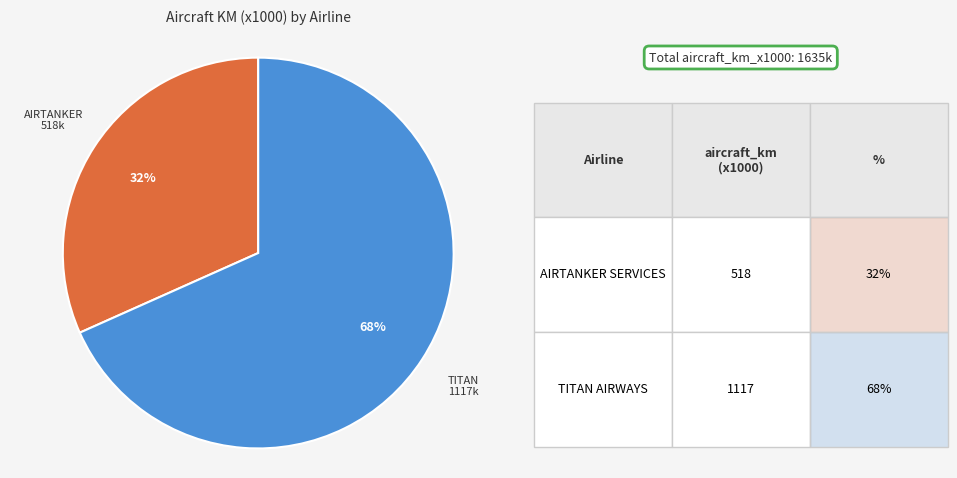

Is there any slice that represents more than half of the pie?

Yes